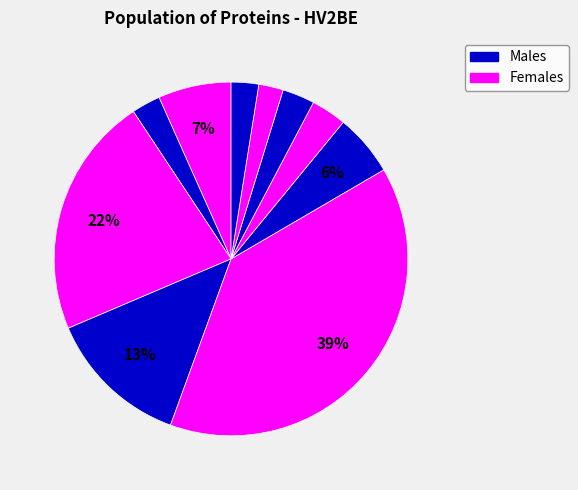

Count the number of slices in the pie.

10